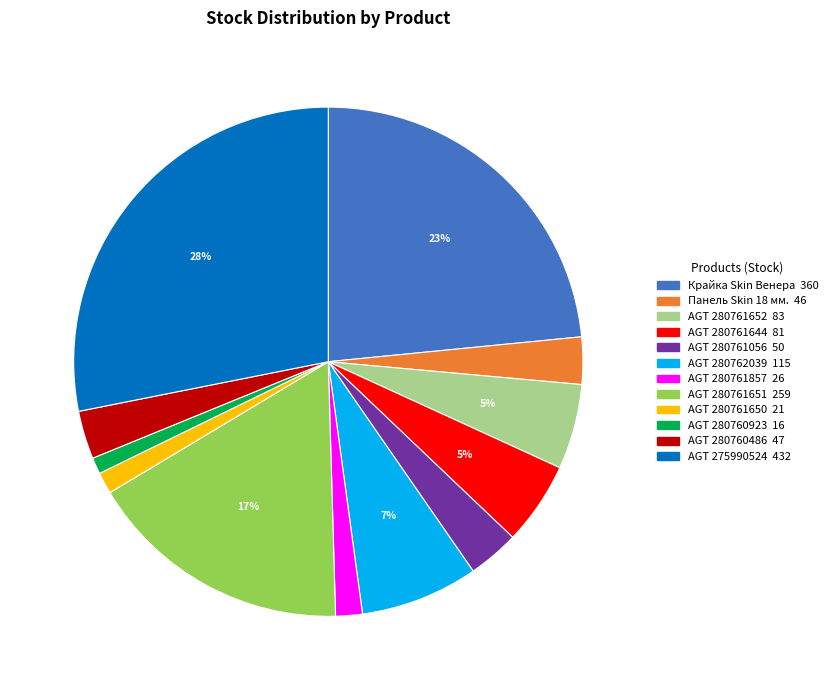

Count the number of slices in the pie.

12